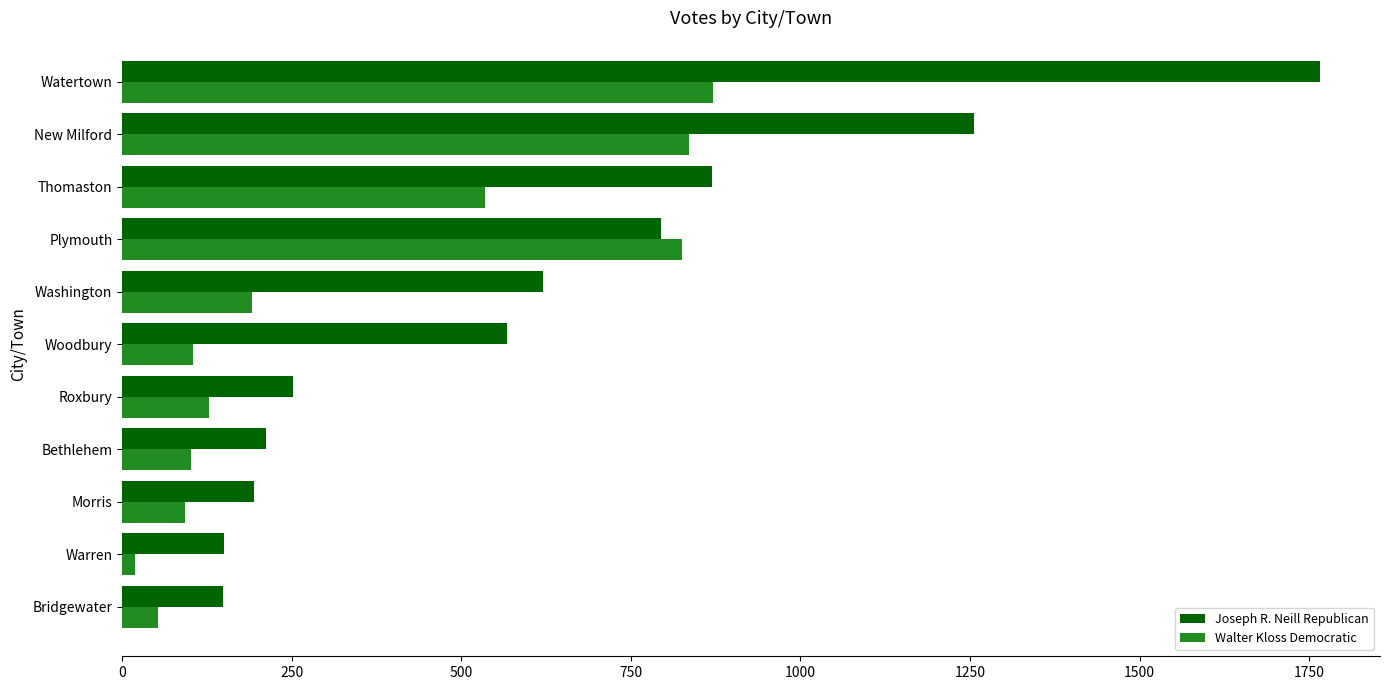

Rank the series by their maximum value, from highest to lowest.

Joseph R. Neill Republican, Walter Kloss Democratic